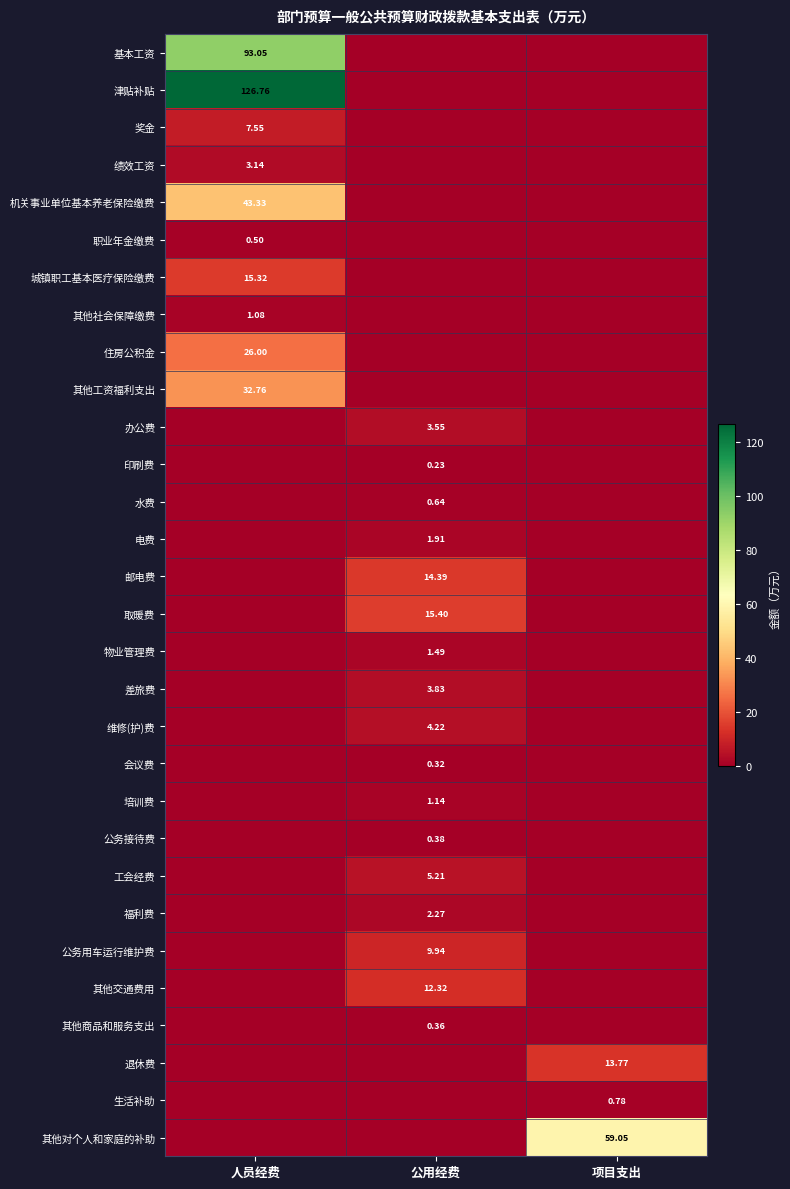

Rank the series at 项目支出 from lowest to highest value.

基本工资, 津贴补贴, 奖金, 绩效工资, 机关事业单位基本养老保险缴费, 职业年金缴费, 城镇职工基本医疗保险缴费, 其他社会保障缴费, 住房公积金, 其他工资福利支出, 办公费, 印刷费, 水费, 电费, 邮电费, 取暖费, 物业管理费, 差旅费, 维修(护)费, 会议费, 培训费, 公务接待费, 工会经费, 福利费, 公务用车运行维护费, 其他交通费用, 其他商品和服务支出, 生活补助, 退休费, 其他对个人和家庭的补助